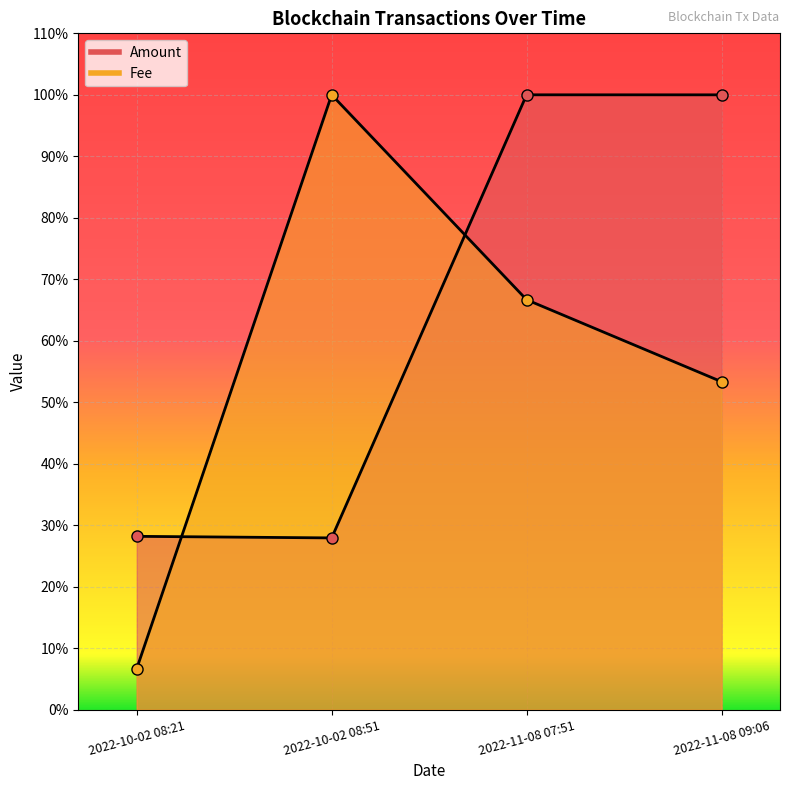

Rank the categories by Amount value from highest to lowest.

2022-11-08 07:51, 2022-11-08 09:06, 2022-10-02 08:21, 2022-10-02 08:51